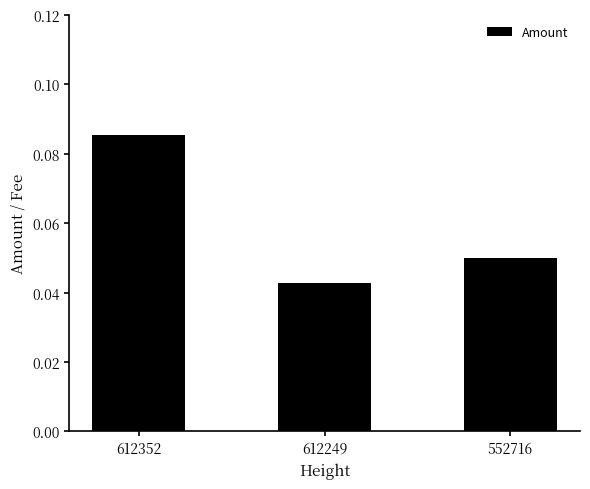

Is it true that the value at 612249 is 0.1?

False